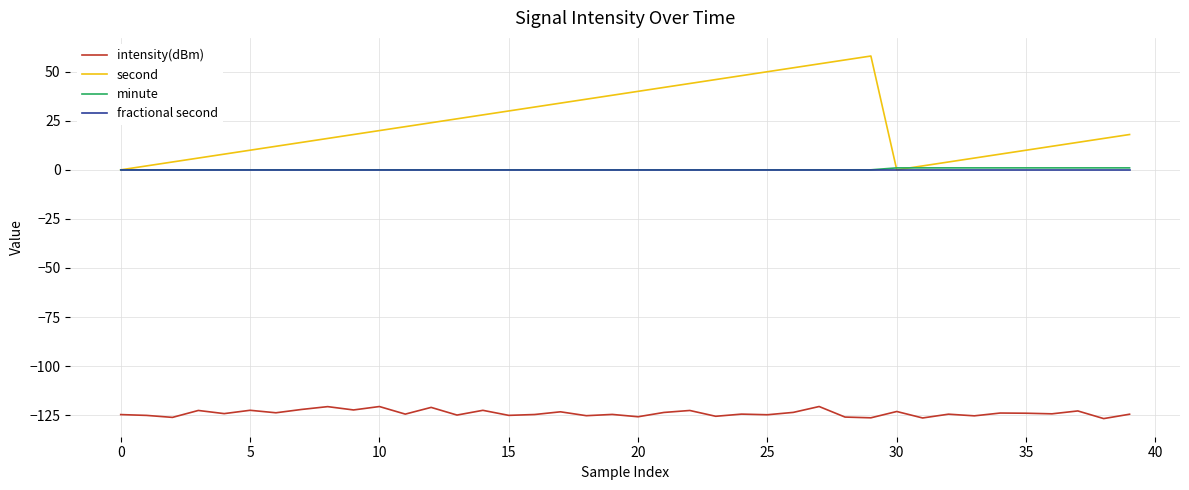

What is the greatest value displayed?

58.0